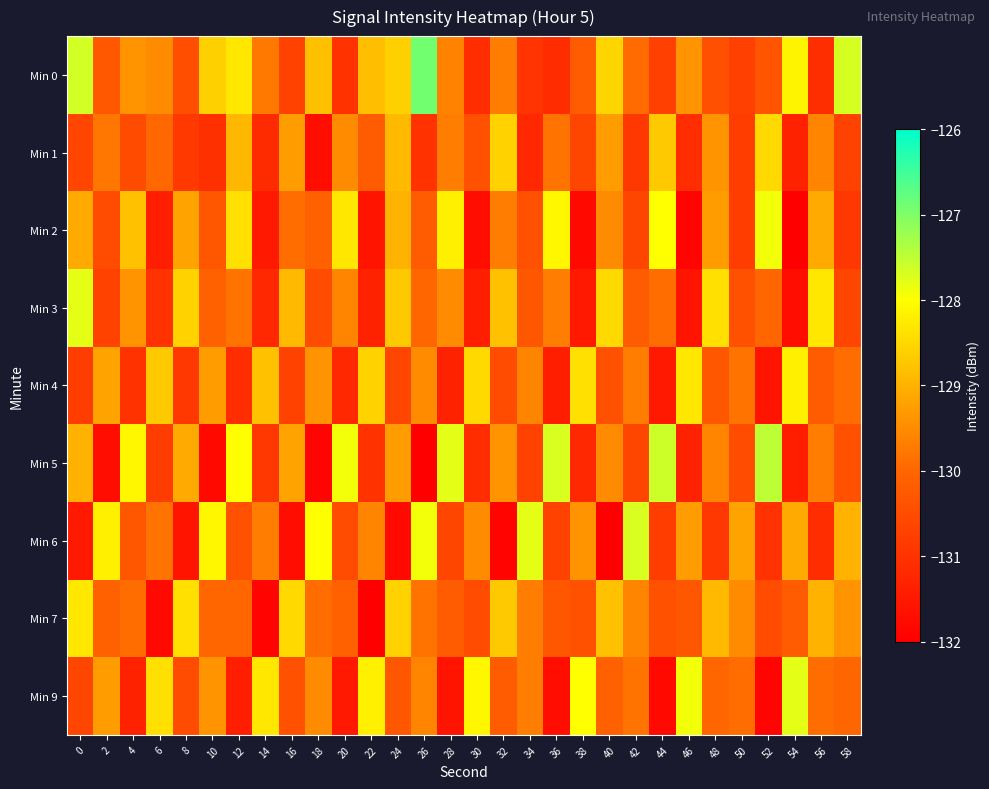

Reading right to left, extract all data points from this chart.

Min 0: 58=-127.7	56=-131.1	54=-128.2	52=-130.3	50=-130.7	48=-130.4	46=-129.4	44=-130.7	42=-129.9	40=-128.5	38=-130.2	36=-131.1	34=-131.0	32=-129.7	30=-131.1	28=-129.6	26=-126.9	24=-128.6	22=-128.8	20=-131.0	18=-128.8	16=-130.7	14=-129.7	12=-128.3	10=-128.6	8=-130.5	6=-129.5	4=-129.4	2=-130.3	0=-127.7
Min 1: 58=-130.7	56=-129.6	54=-131.3	52=-128.5	50=-130.8	48=-129.4	46=-131.1	44=-128.7	42=-130.9	40=-129.3	38=-130.6	36=-129.8	34=-131.2	32=-128.6	30=-130.4	28=-129.7	26=-131.0	24=-128.9	22=-130.2	20=-129.5	18=-131.7	16=-129.3	14=-131.1	12=-128.9	10=-131.1	8=-130.9	6=-130.0	4=-130.5	2=-129.8	0=-130.6
Min 2: 58=-130.9	56=-129.1	54=-132.0	52=-127.9	50=-130.8	48=-129.3	46=-131.9	44=-128.0	42=-130.6	40=-129.5	38=-131.8	36=-128.1	34=-130.4	32=-129.7	30=-131.7	28=-128.2	26=-130.2	24=-129.0	22=-131.6	20=-128.3	18=-130.1	16=-129.9	14=-131.5	12=-128.4	10=-130.3	8=-129.2	6=-131.4	4=-128.8	2=-130.5	0=-129.1
Min 3: 58=-130.6	56=-128.3	54=-131.7	52=-130.0	50=-130.4	48=-128.4	46=-131.6	44=-129.9	42=-130.2	40=-128.5	38=-131.5	36=-129.7	34=-130.3	32=-128.8	30=-131.4	28=-129.5	26=-130.0	24=-128.7	22=-131.3	20=-129.6	18=-130.5	16=-128.9	14=-131.2	12=-129.8	10=-130.1	8=-128.6	6=-131.0	4=-129.4	2=-130.7	0=-127.8
Min 4: 58=-129.9	56=-130.2	54=-128.2	52=-131.6	50=-129.8	48=-130.3	46=-128.3	44=-131.5	42=-129.7	40=-130.4	38=-128.4	36=-131.4	34=-129.6	32=-130.5	30=-128.5	28=-131.3	26=-129.5	24=-130.6	22=-128.6	20=-131.2	18=-129.4	16=-130.7	14=-128.8	12=-131.1	10=-129.3	8=-130.9	6=-128.7	4=-131.0	2=-129.2	0=-130.8
Min 5: 58=-130.4	56=-129.7	54=-131.4	52=-127.5	50=-130.5	48=-129.6	46=-131.3	44=-127.6	42=-130.6	40=-129.5	38=-131.2	36=-127.7	34=-130.7	32=-129.4	30=-131.1	28=-127.8	26=-132.0	24=-129.3	22=-131.0	20=-127.9	18=-131.9	16=-129.2	14=-130.9	12=-128.0	10=-131.8	8=-129.1	6=-130.8	4=-128.1	2=-131.7	0=-129.0
Min 6: 58=-129.0	56=-131.1	54=-129.1	52=-131.0	50=-129.2	48=-130.9	46=-129.3	44=-130.8	42=-127.7	40=-132.0	38=-129.4	36=-130.7	34=-127.8	32=-131.9	30=-129.5	28=-130.6	26=-127.9	24=-131.8	22=-129.6	20=-130.5	18=-128.0	16=-131.7	14=-129.7	12=-130.4	10=-128.1	8=-131.6	6=-129.8	4=-130.3	2=-128.2	0=-131.5
Min 7: 58=-129.4	56=-129.0	54=-130.2	52=-130.5	50=-129.5	48=-128.9	46=-130.3	44=-130.4	42=-129.6	40=-128.8	38=-130.4	36=-130.3	34=-129.7	32=-128.7	30=-130.5	28=-130.2	26=-129.8	24=-128.6	22=-132.0	20=-130.1	18=-129.9	16=-128.5	14=-131.9	12=-130.0	10=-130.0	8=-128.4	6=-131.8	4=-129.9	2=-130.1	0=-128.3
Min 9: 58=-130.0	56=-129.9	54=-127.8	52=-131.9	50=-129.9	48=-130.0	46=-127.9	44=-131.8	42=-129.8	40=-130.1	38=-128.0	36=-131.7	34=-129.7	32=-130.2	30=-128.1	28=-131.6	26=-129.6	24=-130.3	22=-128.2	20=-131.5	18=-129.5	16=-130.4	14=-128.3	12=-131.4	10=-129.4	8=-130.5	6=-128.4	4=-131.3	2=-129.3	0=-130.6